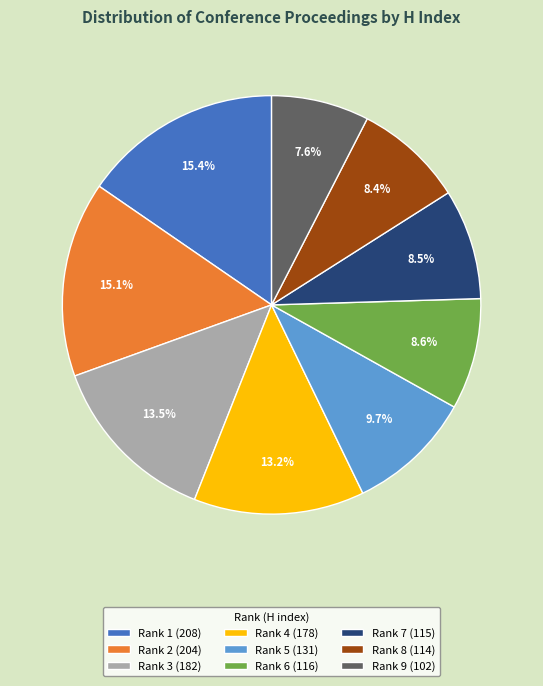

Is Rank 8 (114) the majority of the pie?

No